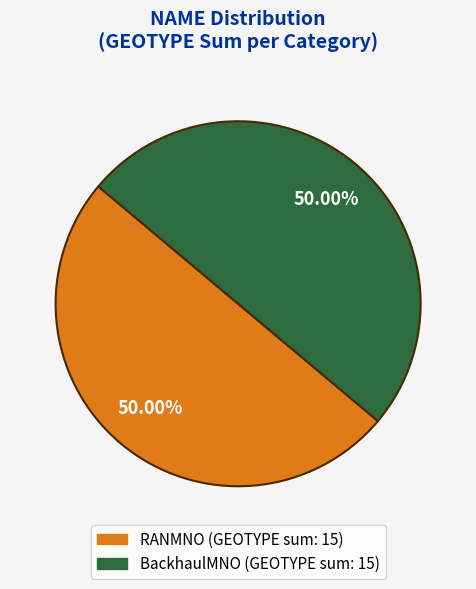

Combined, do RANMNO and BackhaulMNO account for over 50%?

Yes